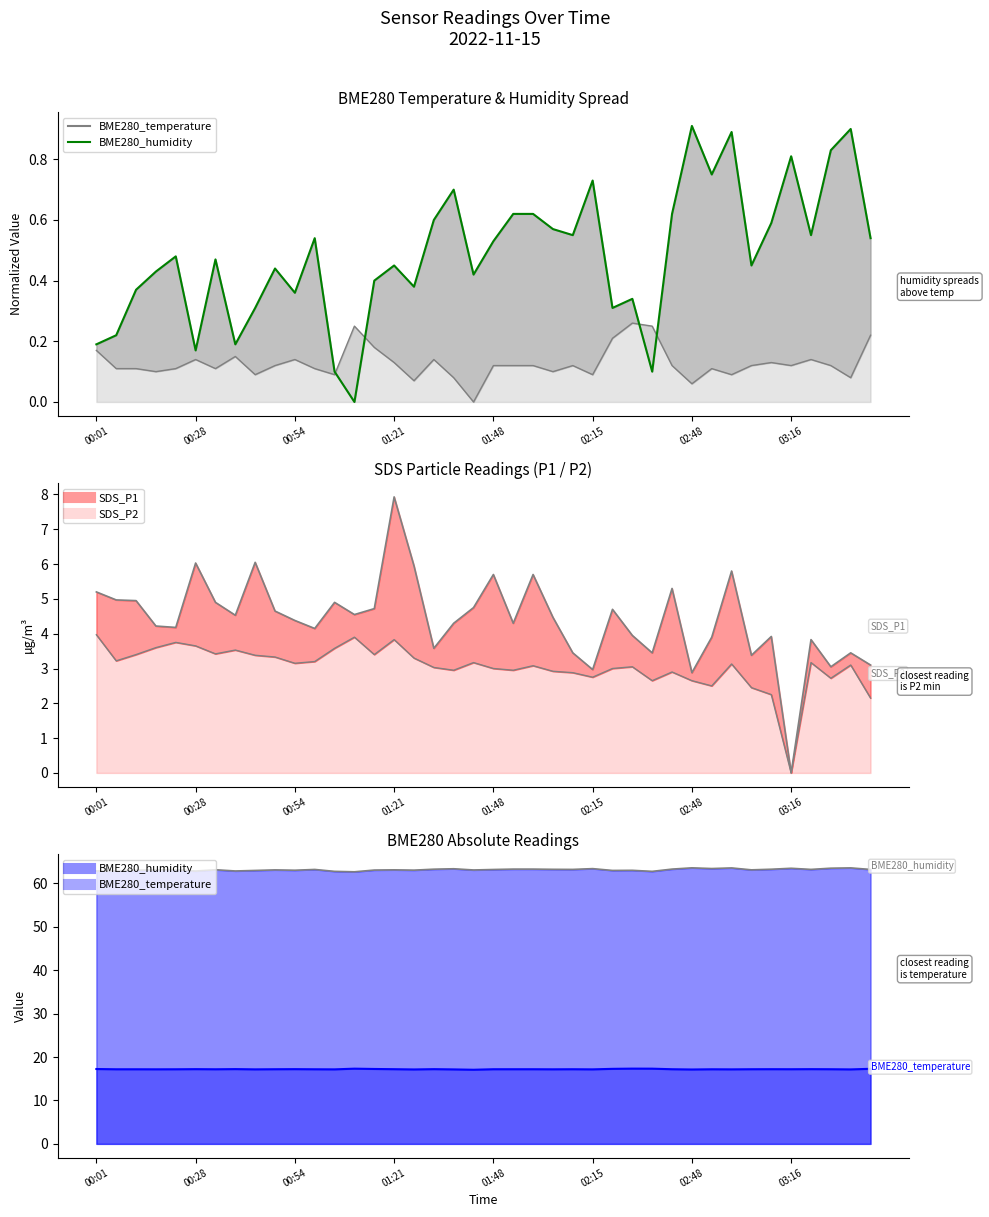

At how many categories does at least one series exceed 1?

39